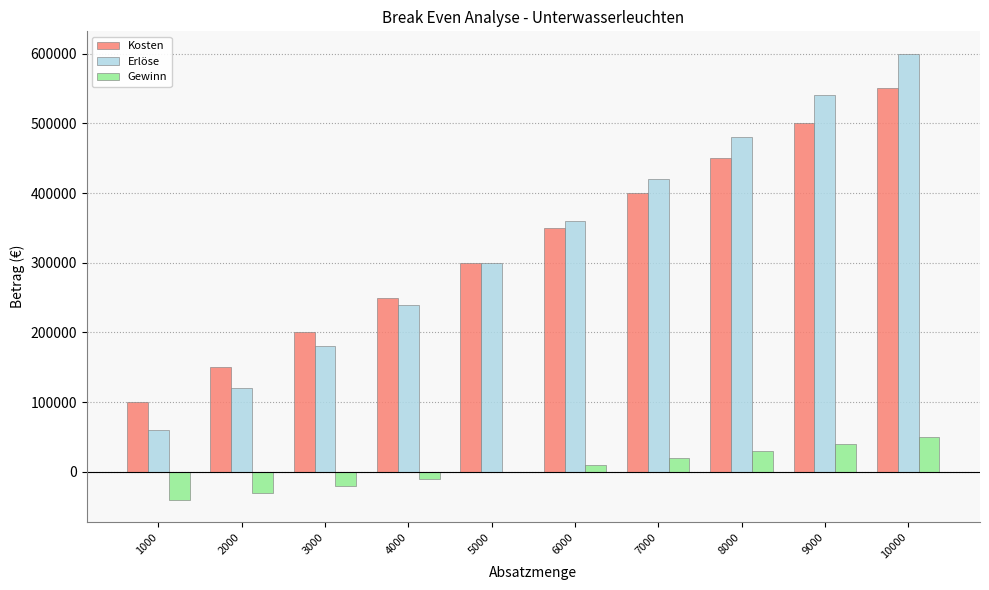

Between 5000 and 7000, which series saw the biggest shift?

Erlöse